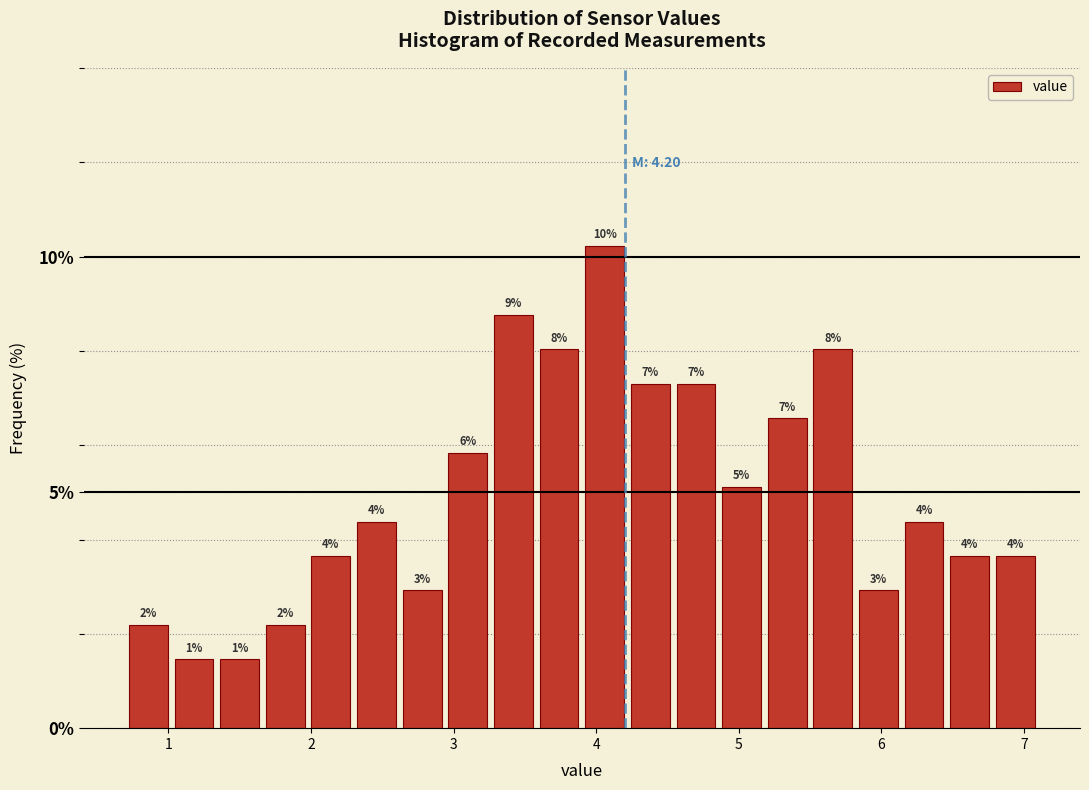

Around what value on the x-axis is the tallest bar? Give the approximate position of its centre, as read against the axis.

4.1